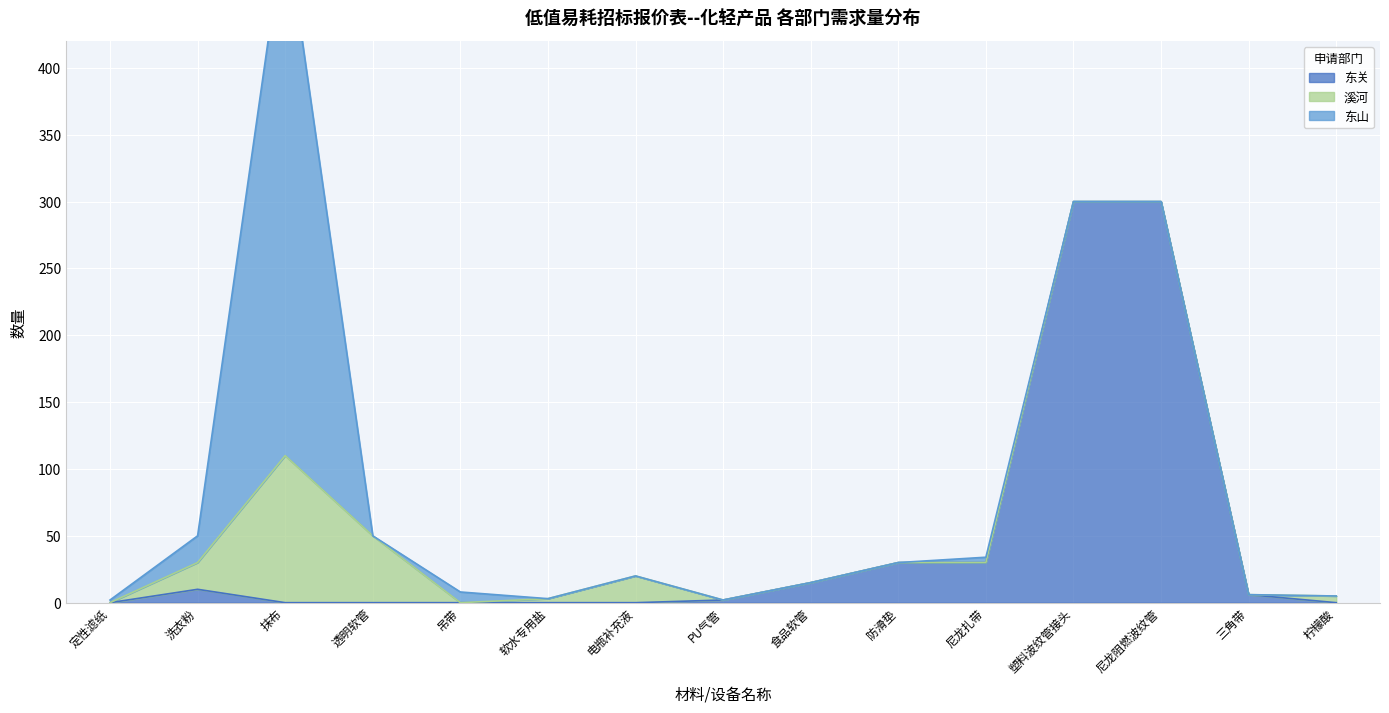

True or false: 东关 and 东山 intersect in this chart.

False